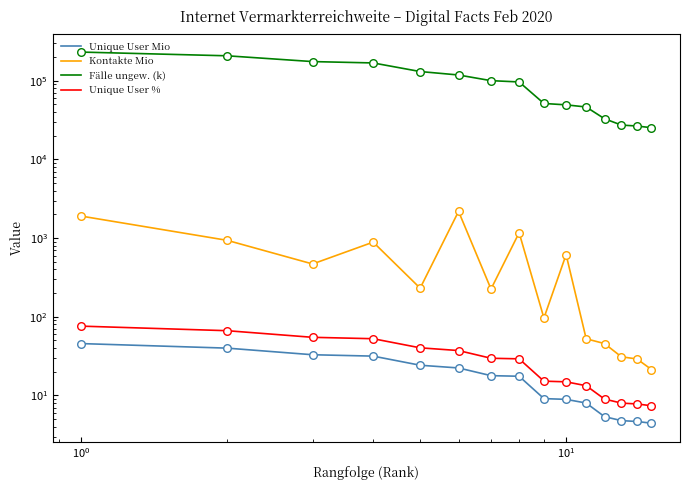

At how many categories does at least one series exceed 120431?

5